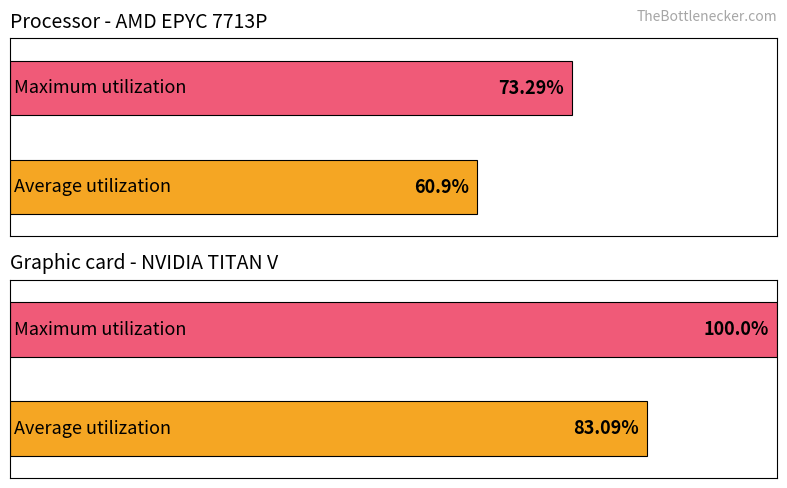

Is it true that Maximum utilization equals 2 at П'ЯТНИЦЯ?

False